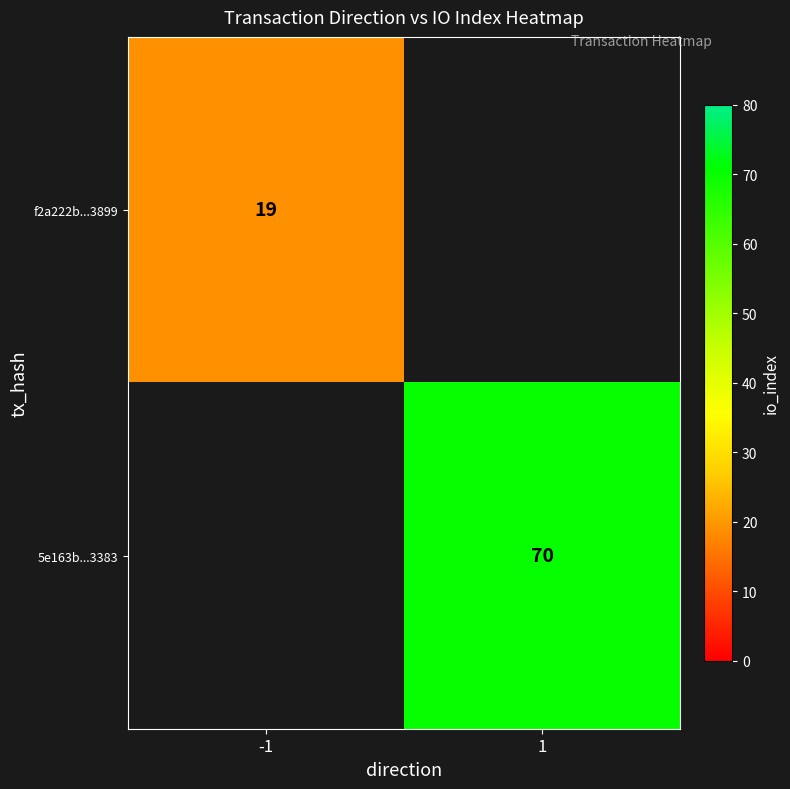

Between -1 and 1, which is larger?

1